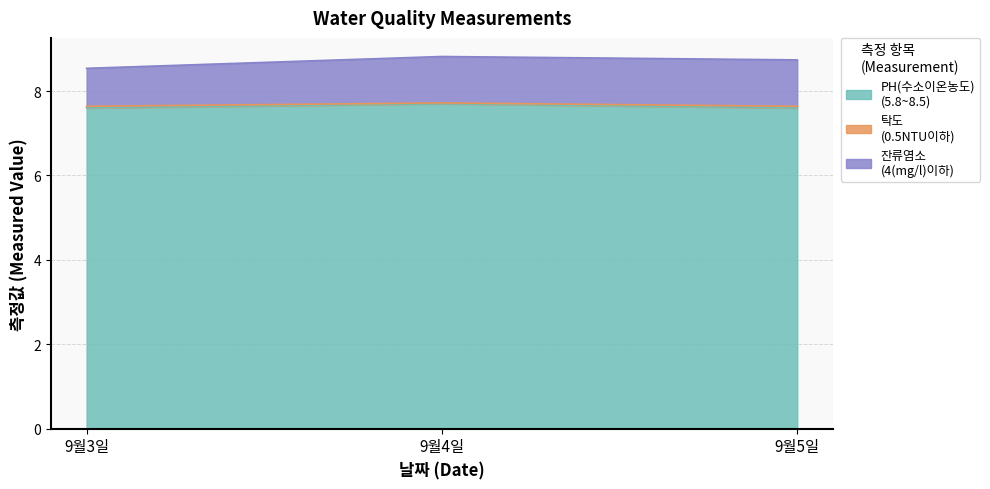

What is the difference between the maximum and second lowest values in the 탁도
(0.5NTU이하) series?

0.1